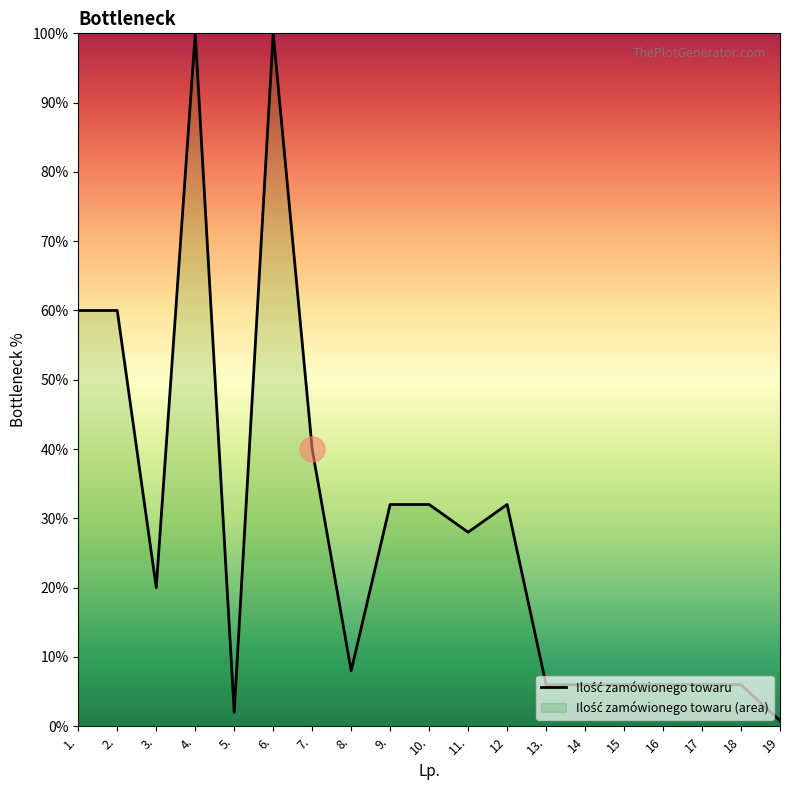

Reading left to right, what are all the values shown in this chart?

1.=60.0	2.=60.0	3.=20.0	4.=100.0	5.=2.0	6.=100.0	7.=40.0	8.=8.0	9.=32.0	10.=32.0	11.=28.0	12=32.0	13.=6.0	14=6.0	15=6.0	16=6.0	17=6.0	18=6.0	19=0.8